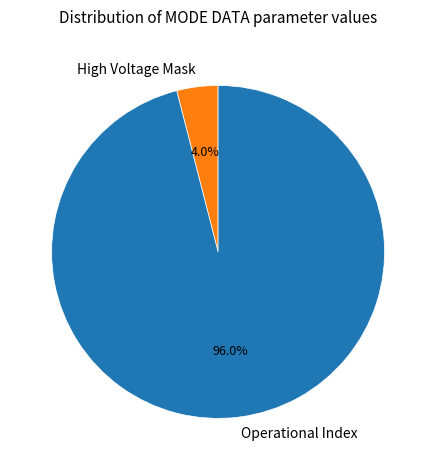

Which has a higher value, High Voltage Mask or Operational Index?

Operational Index